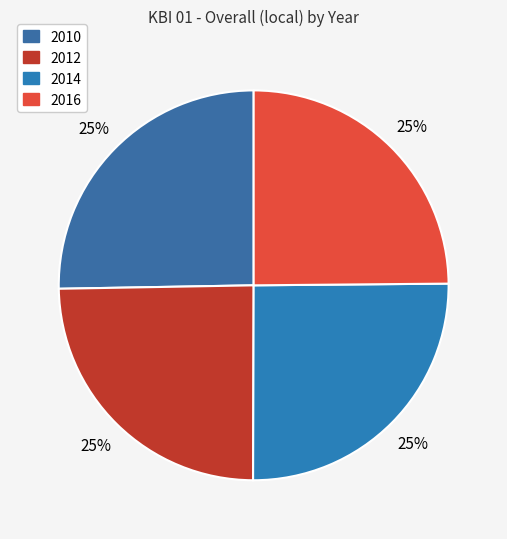

What is the largest slice in the pie chart?

2010